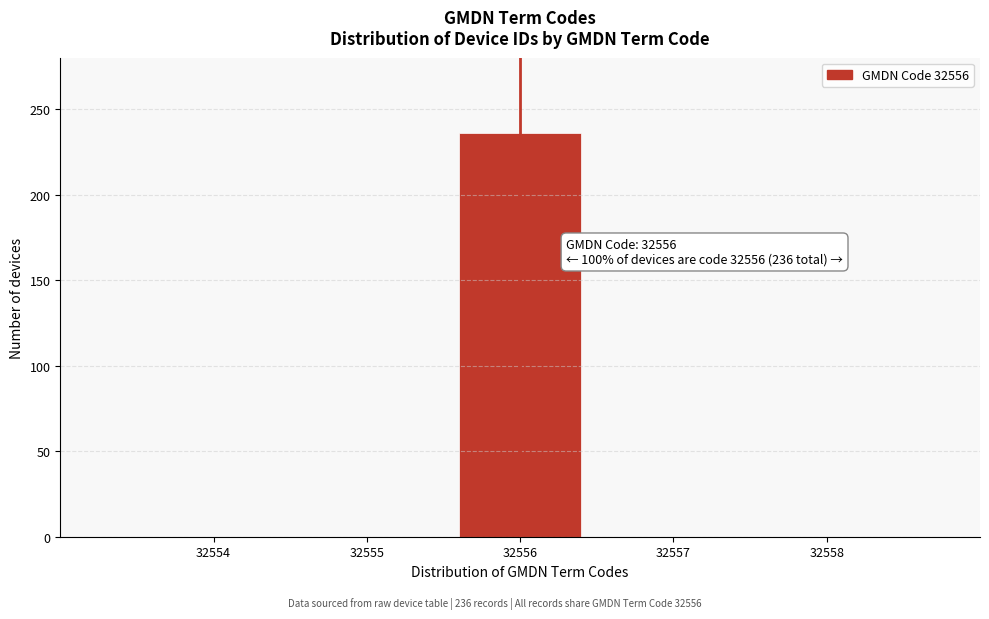

Reading left to right, extract all data points from this chart.

32554=0	32555=0	32556=236	32557=0	32558=0